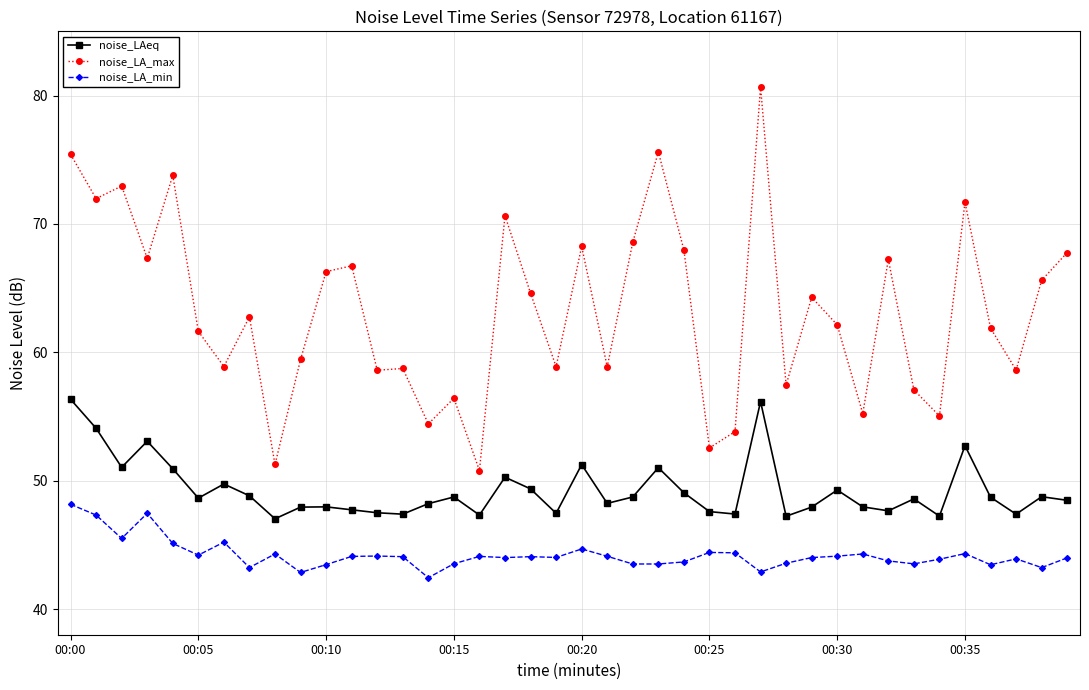

What is the value of the noise_LA_max point at the 37th from the left?

61.9